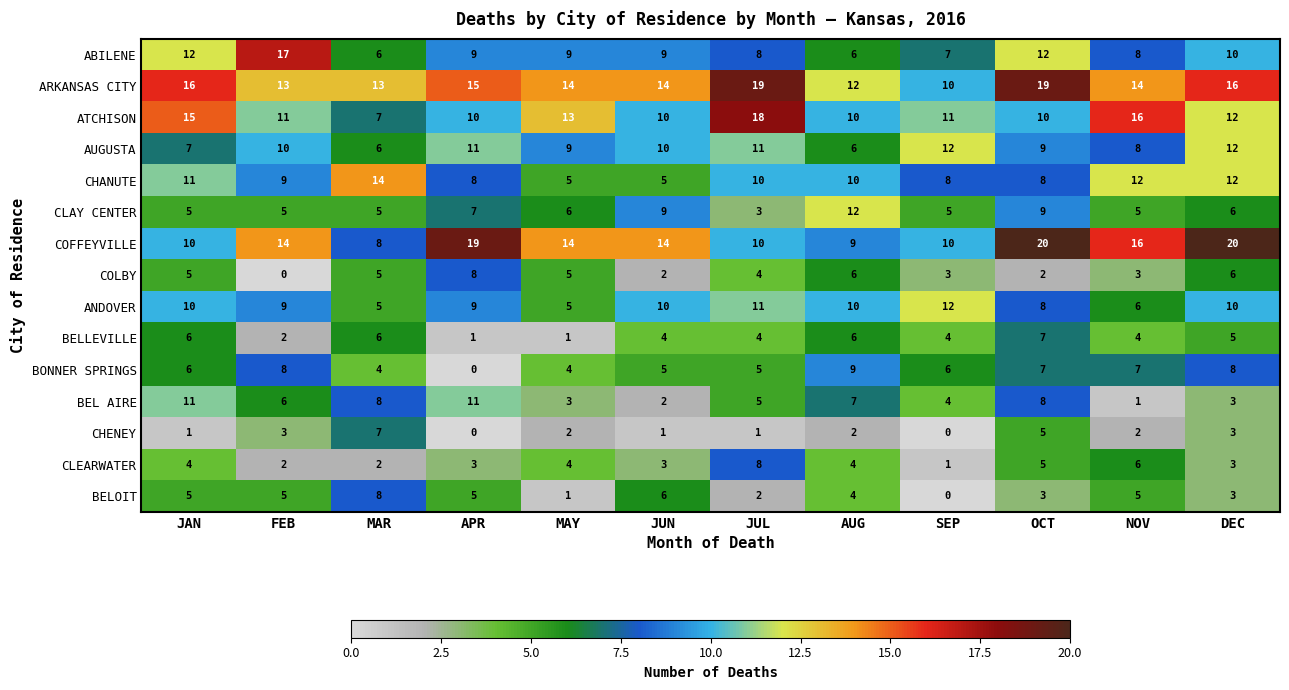

What is the difference between the maximum and minimum values in the ABILENE series?

11